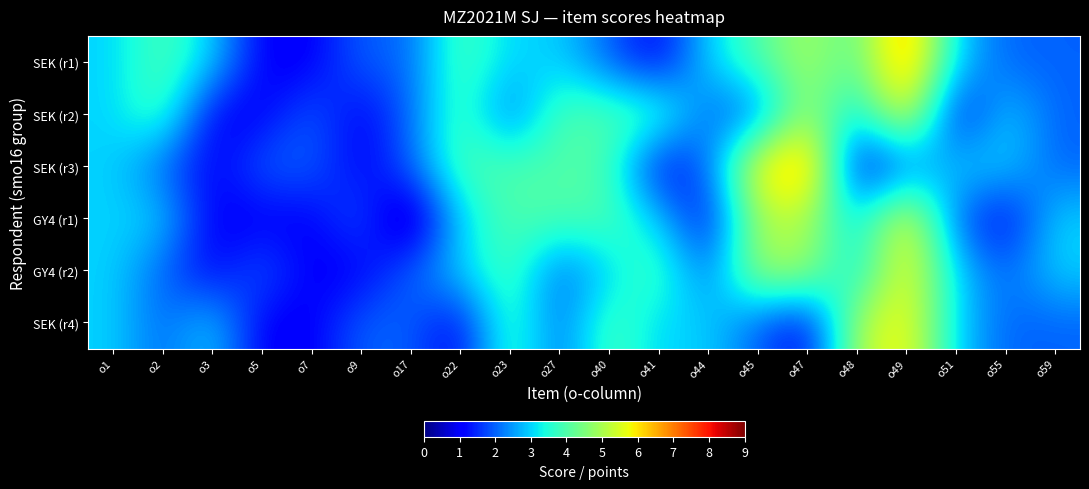

Reading left to right, transcribe all the data shown in this chart.

SEK (r1): o1=3	o2=4	o3=3	o5=1	o7=1	o9=2	o17=2	o22=4	o23=3	o27=3	o40=2	o41=1	o44=3	o45=4	o47=5	o48=4	o49=7	o51=3	o55=2	o59=2
SEK (r2): o1=3	o2=4	o3=1	o5=1	o7=2	o9=1	o17=2	o22=4	o23=2	o27=4	o40=4	o41=4	o44=2	o45=2	o47=5	o48=3	o49=6	o51=1	o55=3	o59=2
SEK (r3): o1=3	o2=2	o3=1	o5=2	o7=2	o9=1	o17=2	o22=4	o23=4	o27=4	o40=4	o41=1	o44=2	o45=6	o47=7	o48=1	o49=2	o51=3	o55=3	o59=2
GY4 (r1): o1=3	o2=3	o3=1	o5=1	o7=1	o9=2	o17=0	o22=3	o23=4	o27=4	o40=4	o41=3	o44=1	o45=5	o47=5	o48=3	o49=6	o51=2	o55=1	o59=3
GY4 (r2): o1=3	o2=2	o3=1	o5=2	o7=1	o9=1	o17=2	o22=3	o23=4	o27=2	o40=3	o41=4	o44=2	o45=5	o47=5	o48=3	o49=6	o51=3	o55=2	o59=3
SEK (r4): o1=3	o2=2	o3=3	o5=1	o7=1	o9=2	o17=2	o22=1	o23=4	o27=2	o40=4	o41=3	o44=3	o45=2	o47=1	o48=5	o49=6	o51=3	o55=2	o59=2